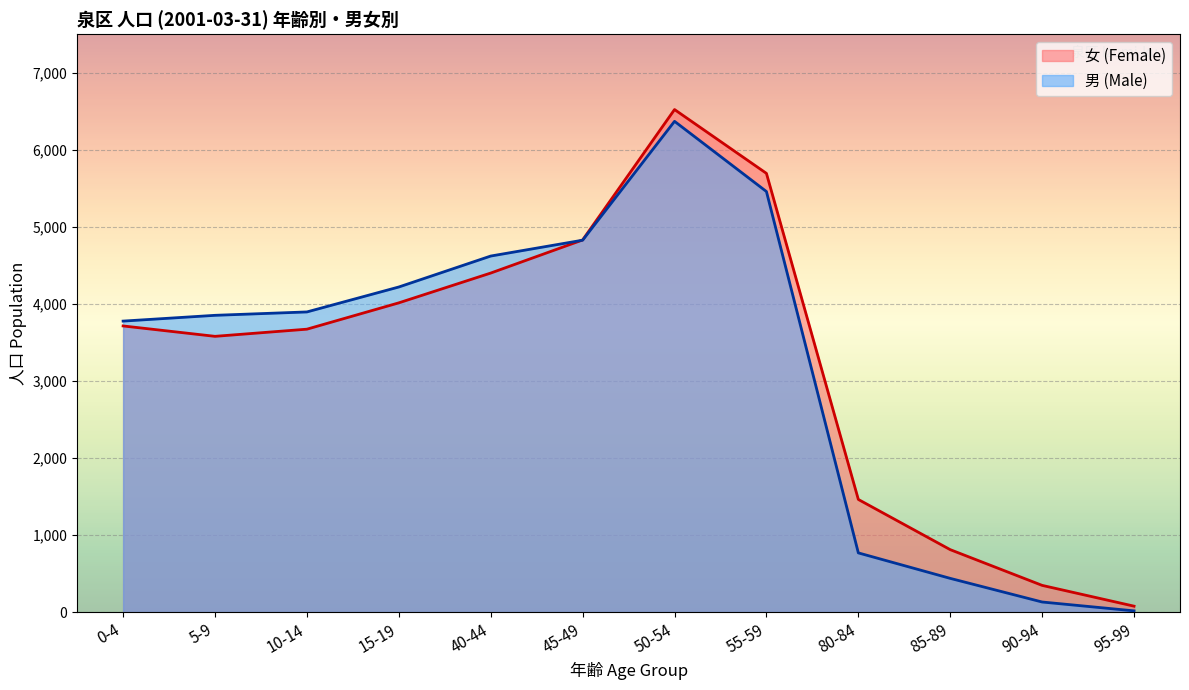

True or false: 男 (Male) and 女 (Female) intersect in this chart.

True